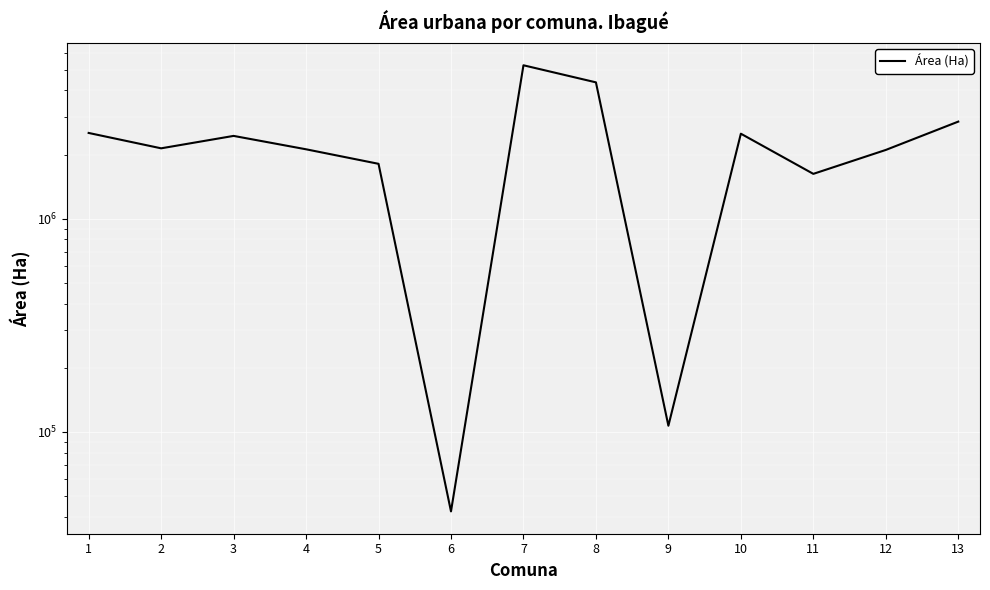

Which has a higher value, 4 or 8?

8